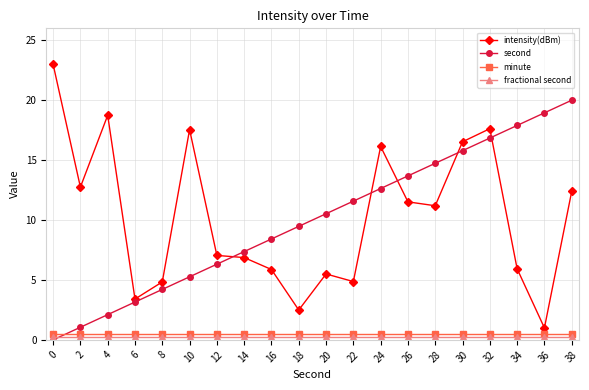

The value of second at 0 is 0.0. True or false?

True